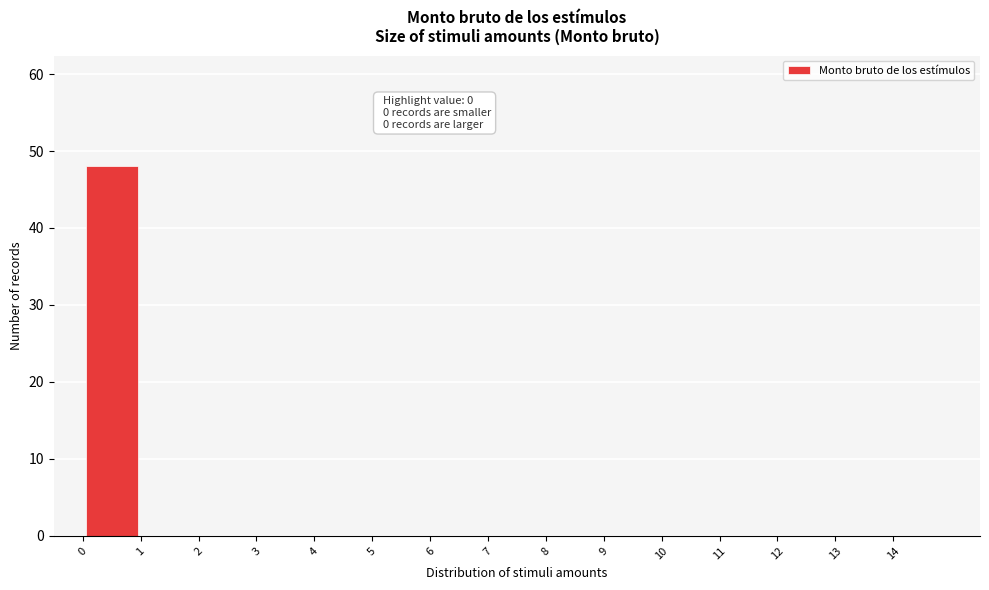

Which range on the x-axis has the tallest bar?

0 to 1